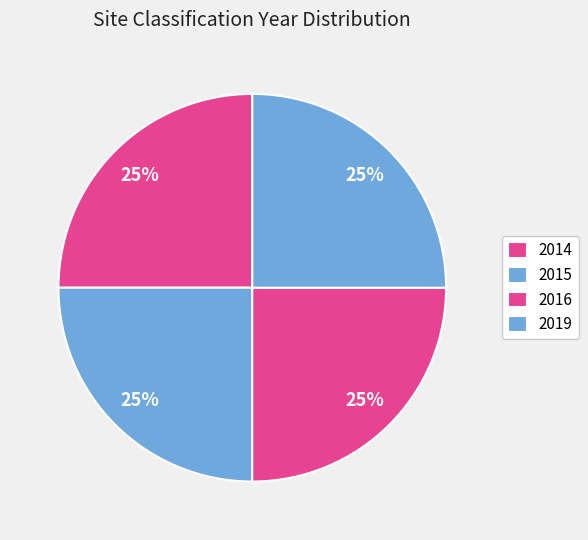

Count the number of slices in the pie.

4